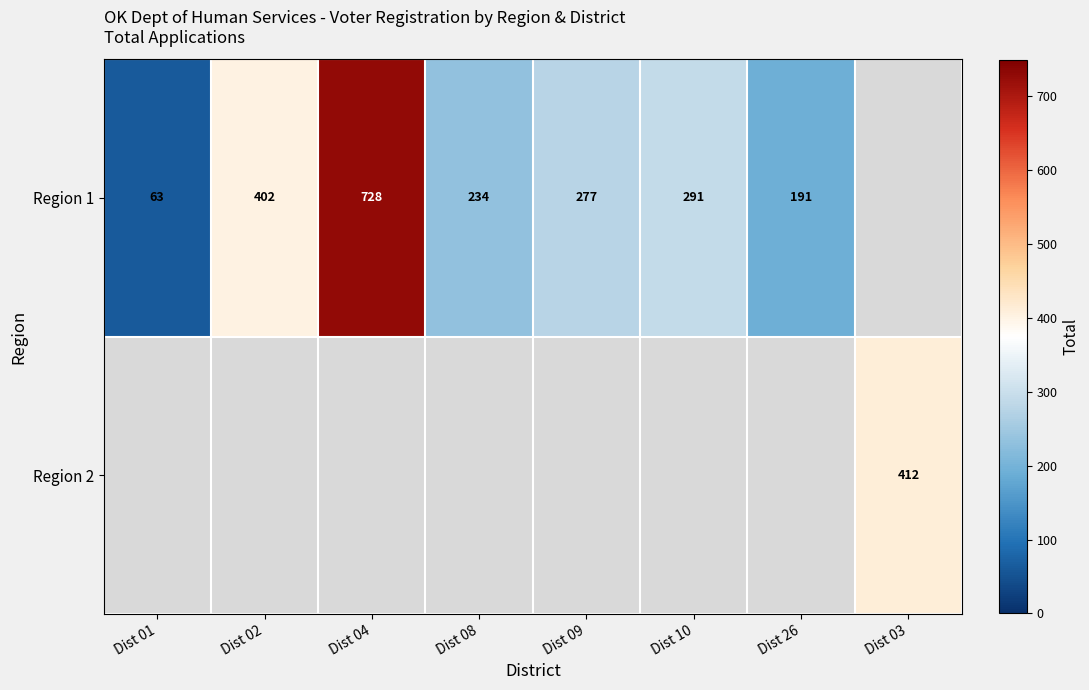

Which category has the highest value across all series?

Dist 04